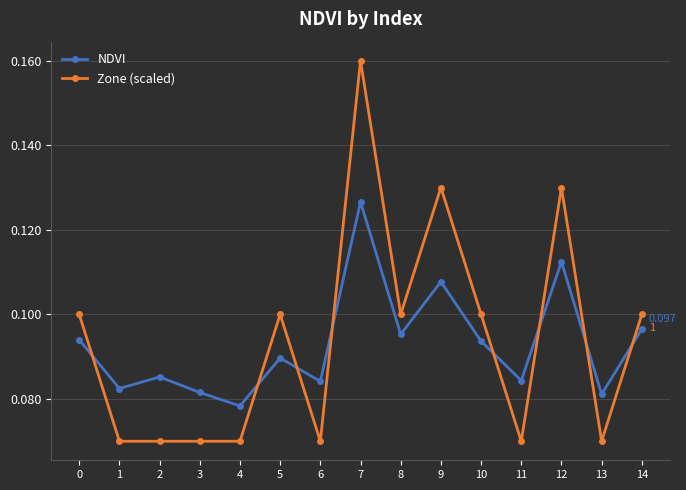

Is the value of NDVI at 11 greater than the value of Zone (scaled) at 3?

Yes